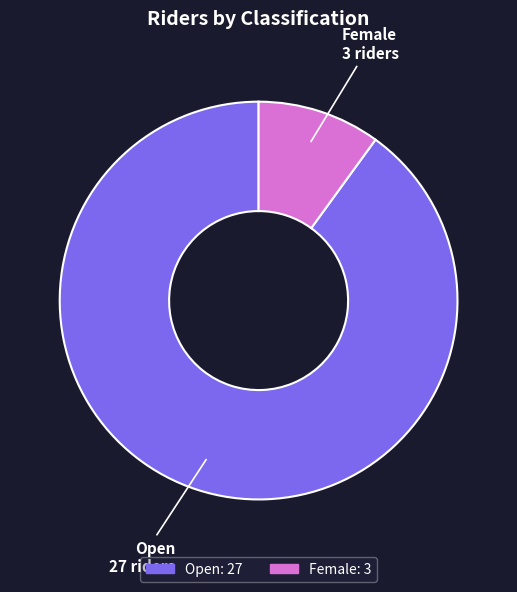

What is the smallest slice in the pie chart?

Female